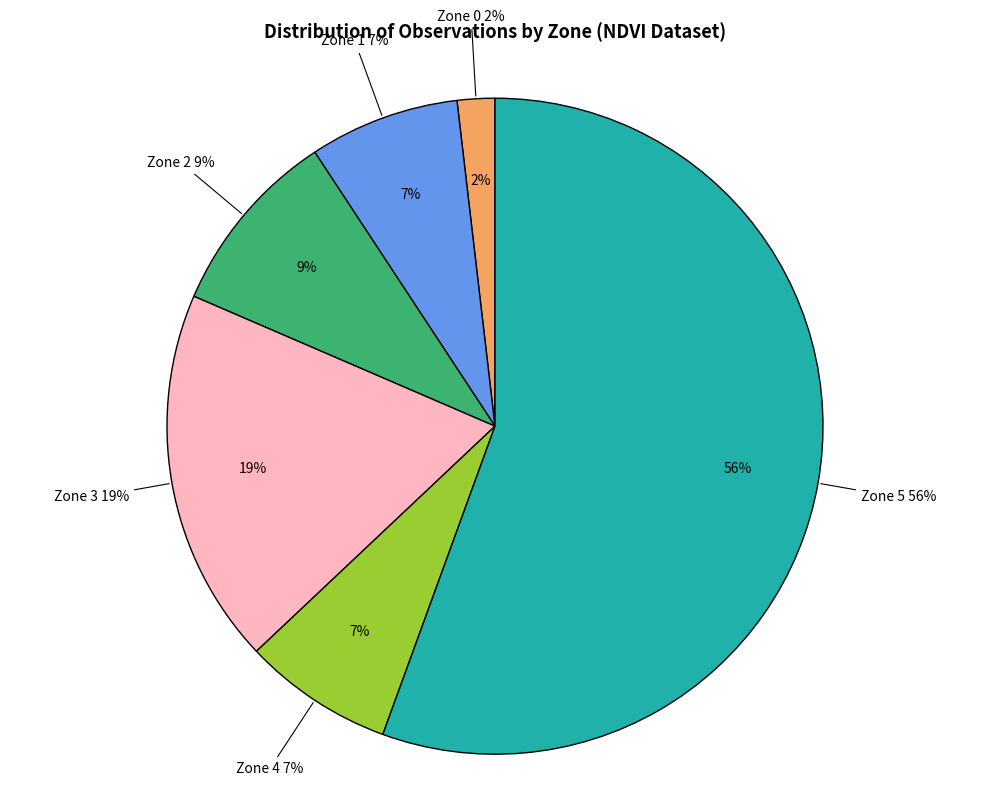

What is the total percentage of Zone 4 and Zone 5?

63.0%